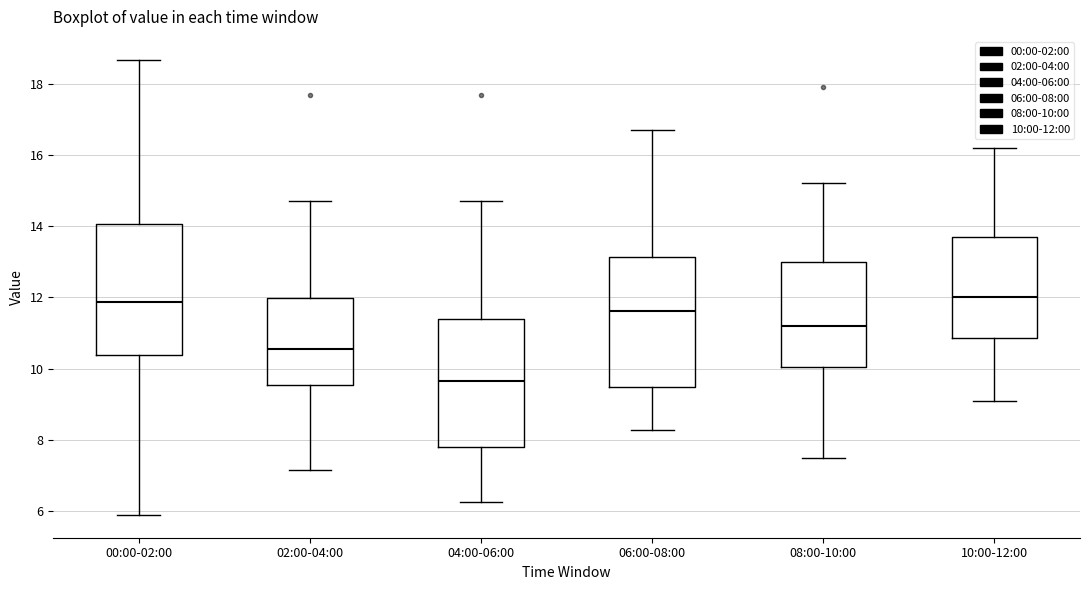

Reading left to right, transcribe this box plot: for each box, give where its median line is, the range the box spans, and where its two whiskers end, as read against the y-axis. The values are not printed on the chart, so give them approximately, as read against the axis.

00:00-02:00: median 11.8, box 10.4 to 14.0, whiskers 6.0 to 18.6
02:00-04:00: median 10.6, box 9.6 to 12.0, whiskers 7.2 to 14.8
04:00-06:00: median 9.6, box 7.8 to 11.4, whiskers 6.2 to 14.8
06:00-08:00: median 11.6, box 9.6 to 13.2, whiskers 8.2 to 16.8
08:00-10:00: median 11.2, box 10.0 to 13.0, whiskers 7.6 to 15.2
10:00-12:00: median 12.0, box 10.8 to 13.8, whiskers 9.2 to 16.2